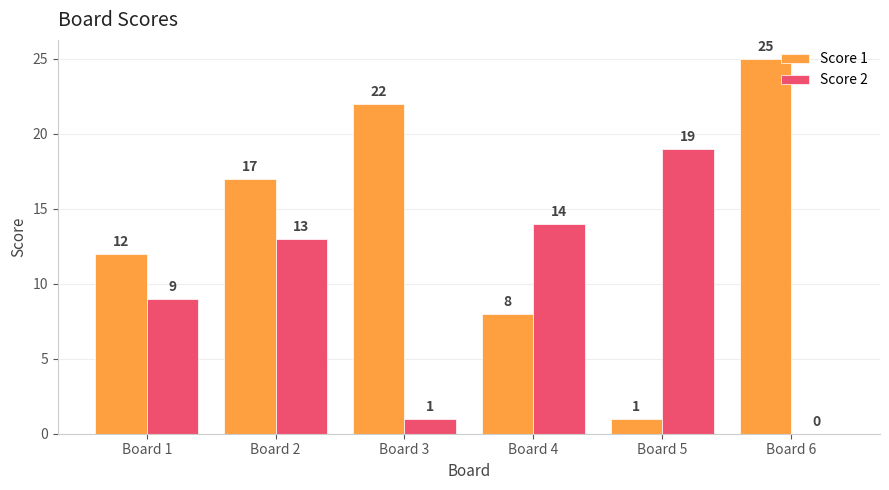

Which series has the widest spread of values?

Score 1